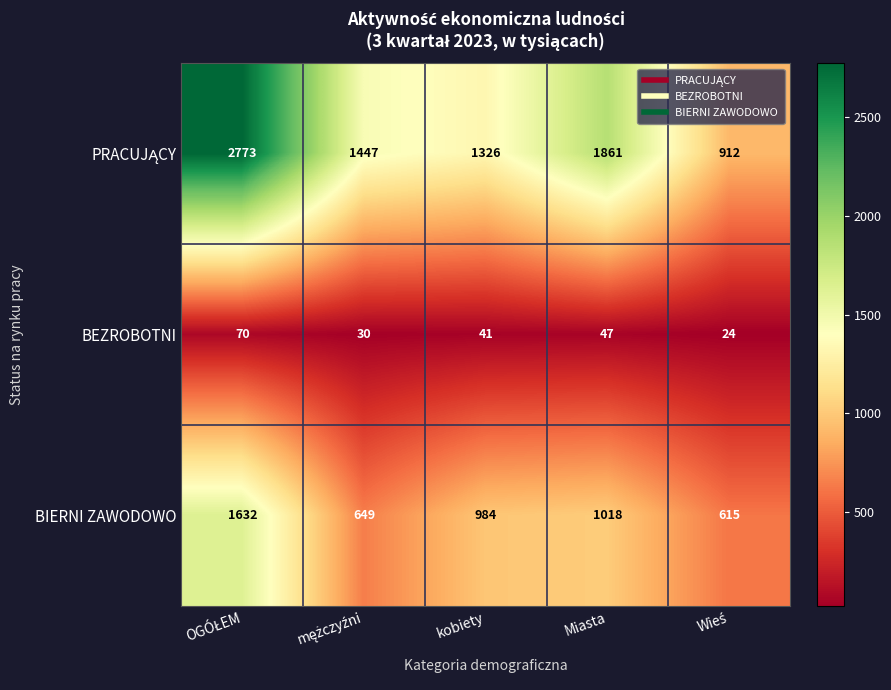

The BIERNI ZAWODOWO series shows 368 at Miasta. True or false?

False